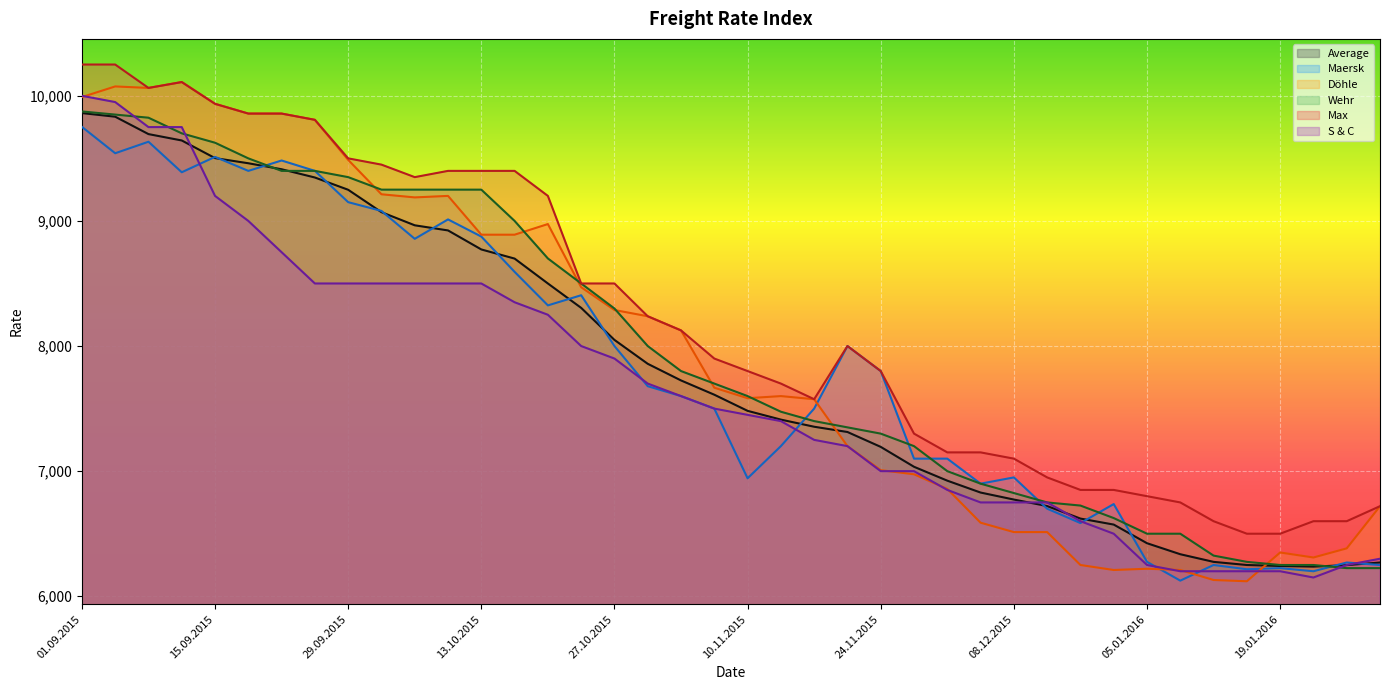

Rank the series at 22.09.2015 from highest to lowest value.

Döhle, Max, Maersk, Average, Wehr, S & C